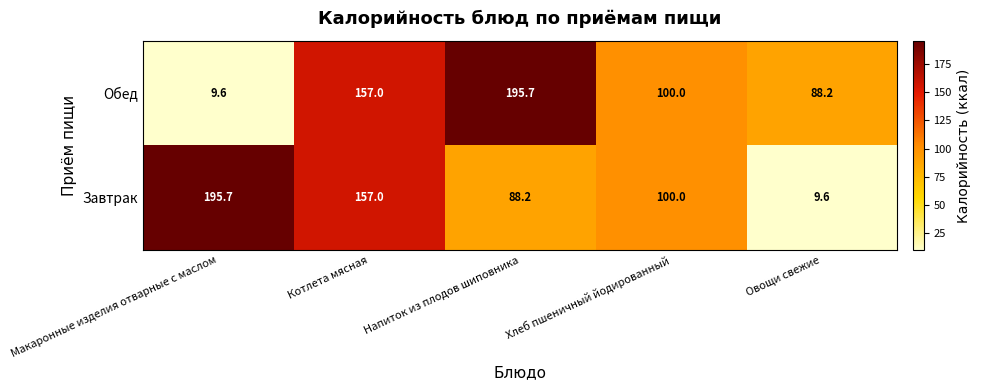

True or false: Завтрак has a value of 2.9 at Овощи свежие.

False